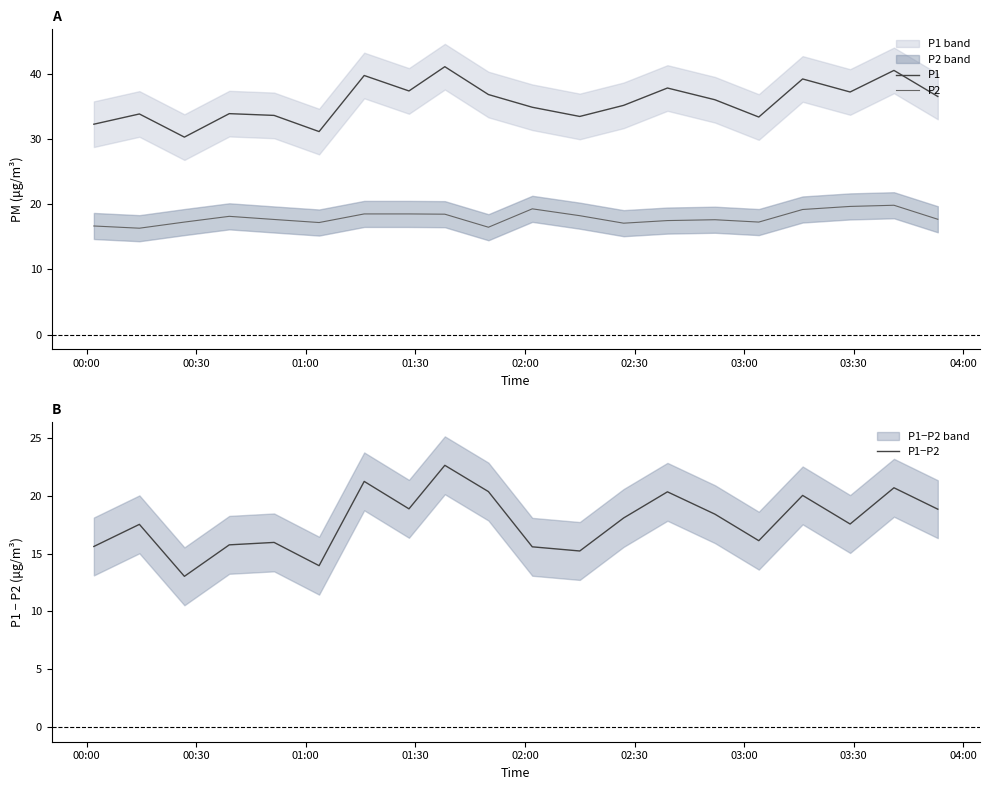

How many data points does each series have?

20